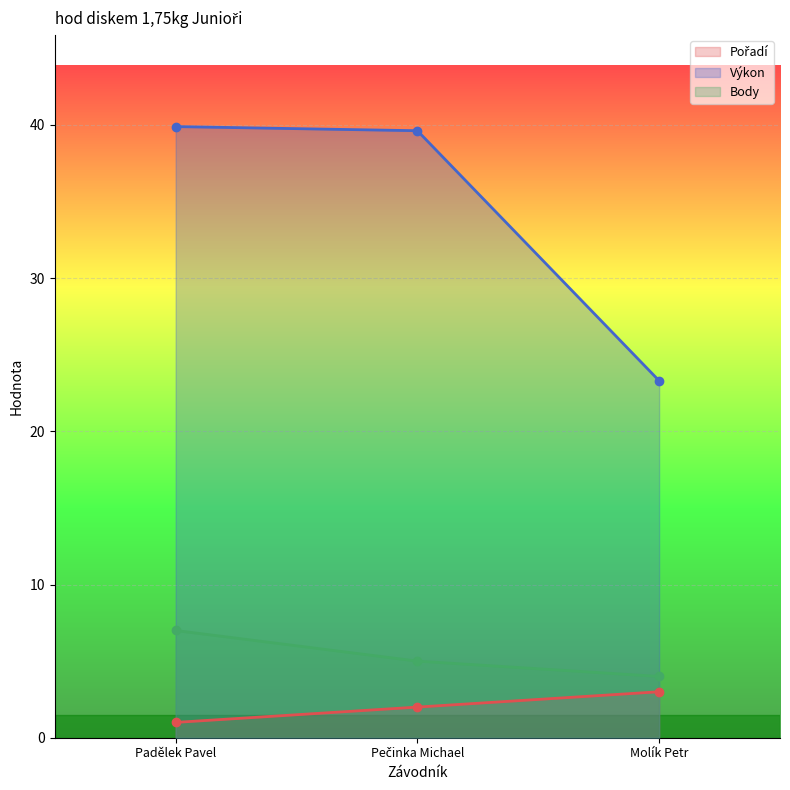

What are all the series names shown in the legend?

Pořadí, Výkon, Body